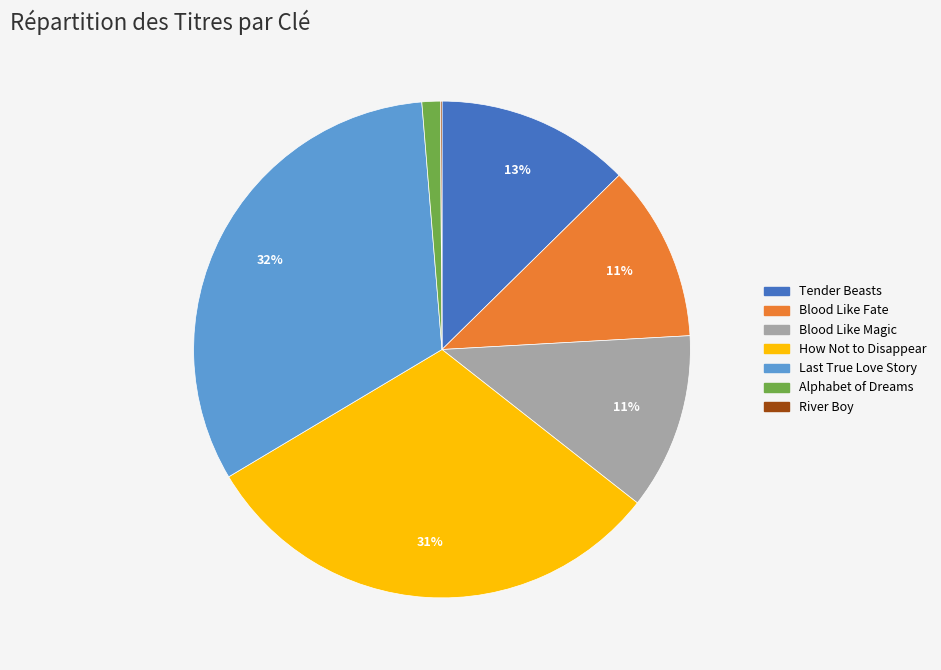

Between Tender Beasts and Blood Like Fate, which is larger?

Tender Beasts